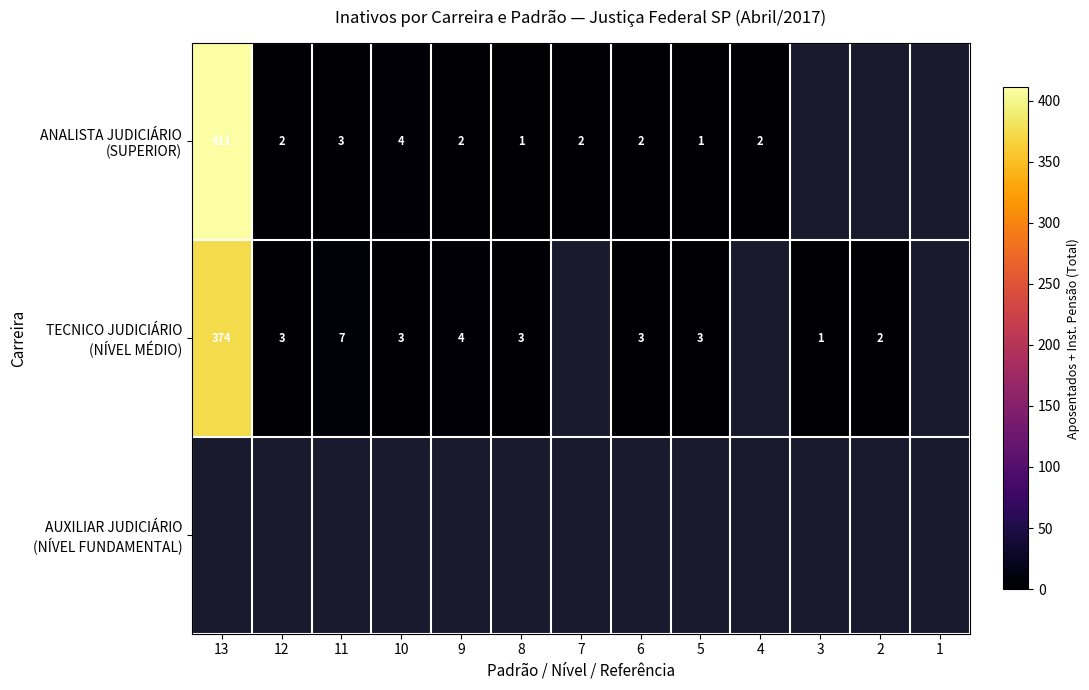

How many values in the TECNICO JUDICIÁRIO (NÍVEL MÉDIO) series are below 3?

2